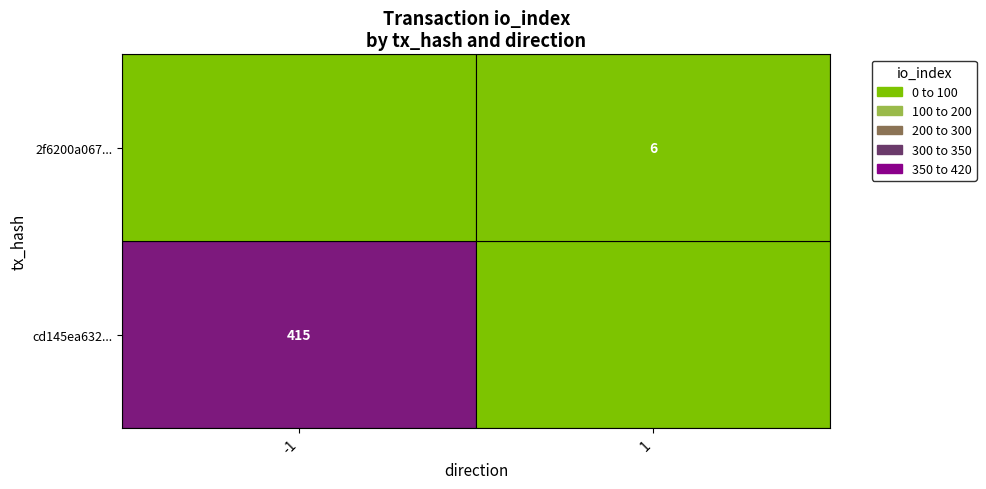

Rank the series by their maximum value, from highest to lowest.

cd145ea63242b58499d23da80ba3ce671cb2afd, 2f6200a0677ff50c73d8ffc025eede212940463